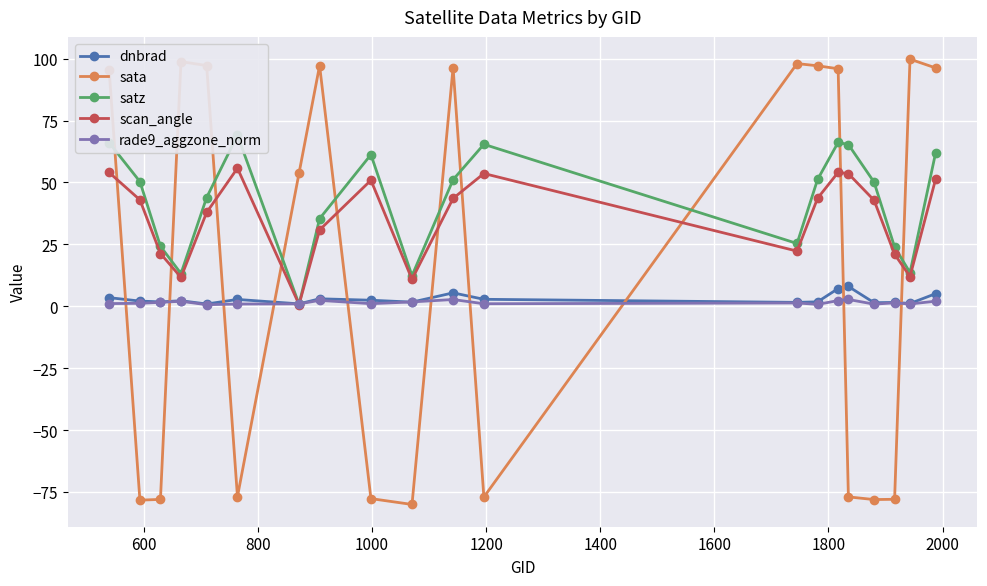

What is the value of the sata point at the 17th from the left?

-78.1